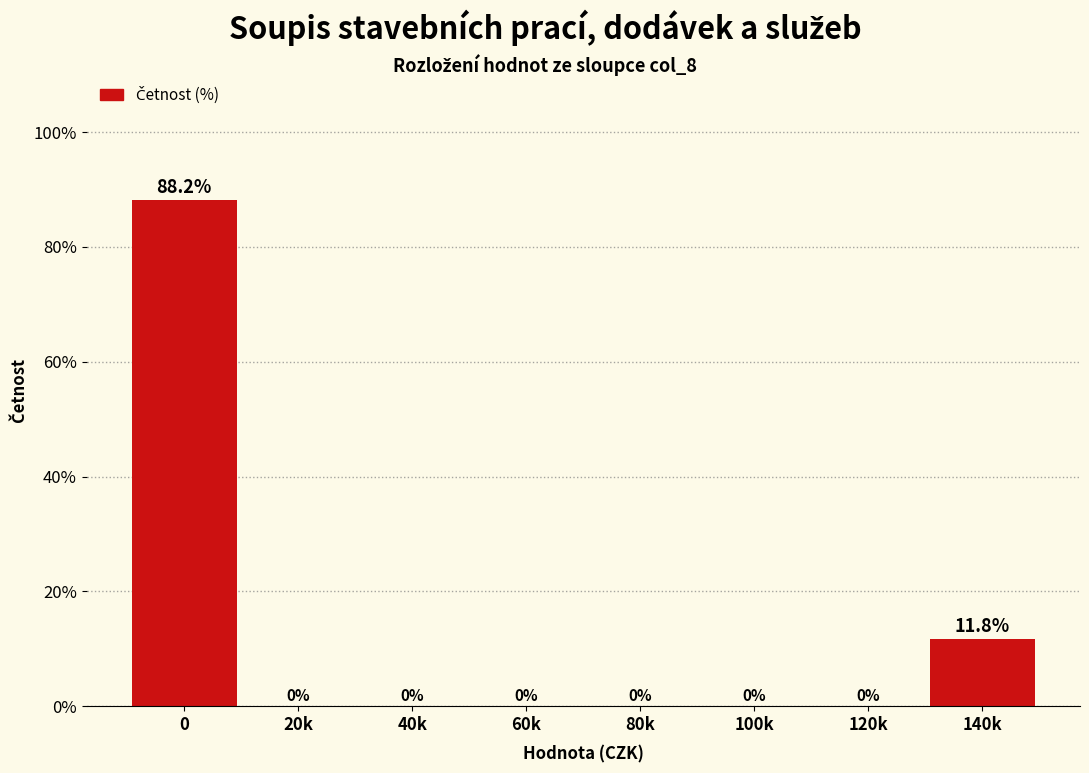

Reading left to right, extract all data points from this chart.

0=88.2	20k=0.0	40k=0.0	60k=0.0	80k=0.0	100k=0.0	120k=0.0	140k=11.8